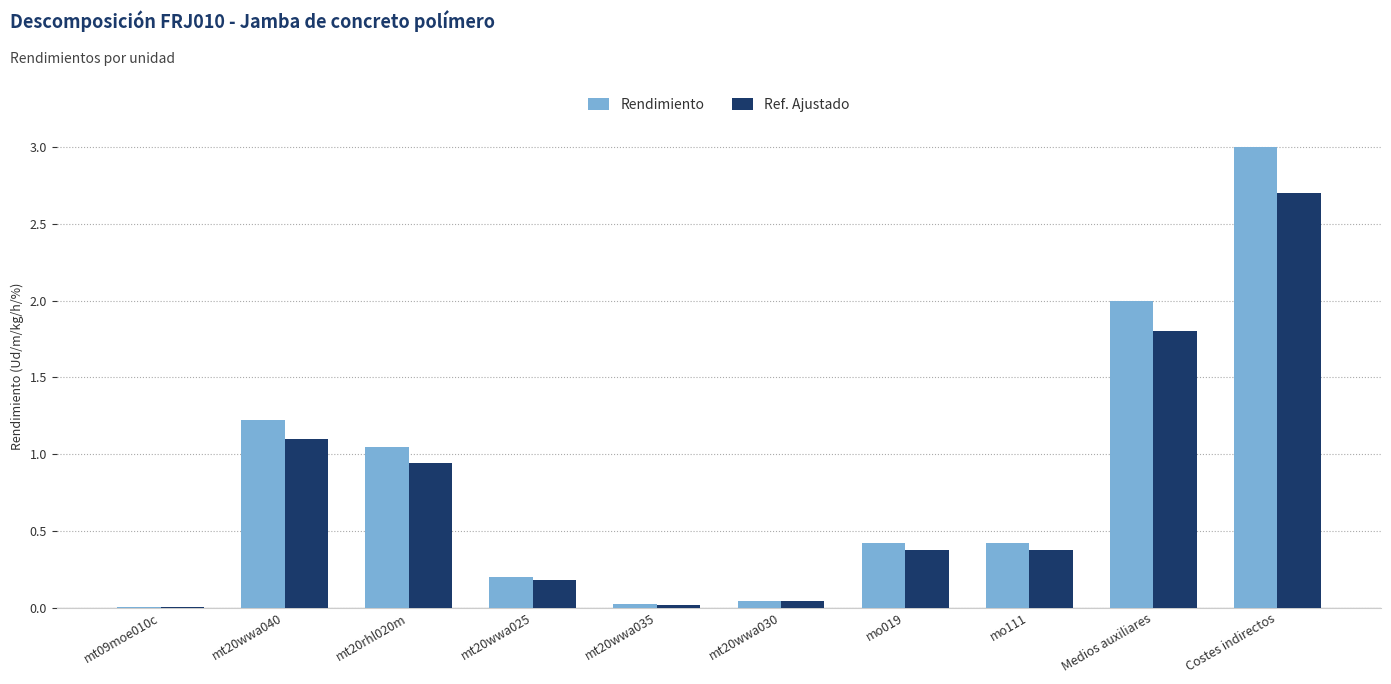

At which label is Rendimiento closest to 1?

mt20rhl020m